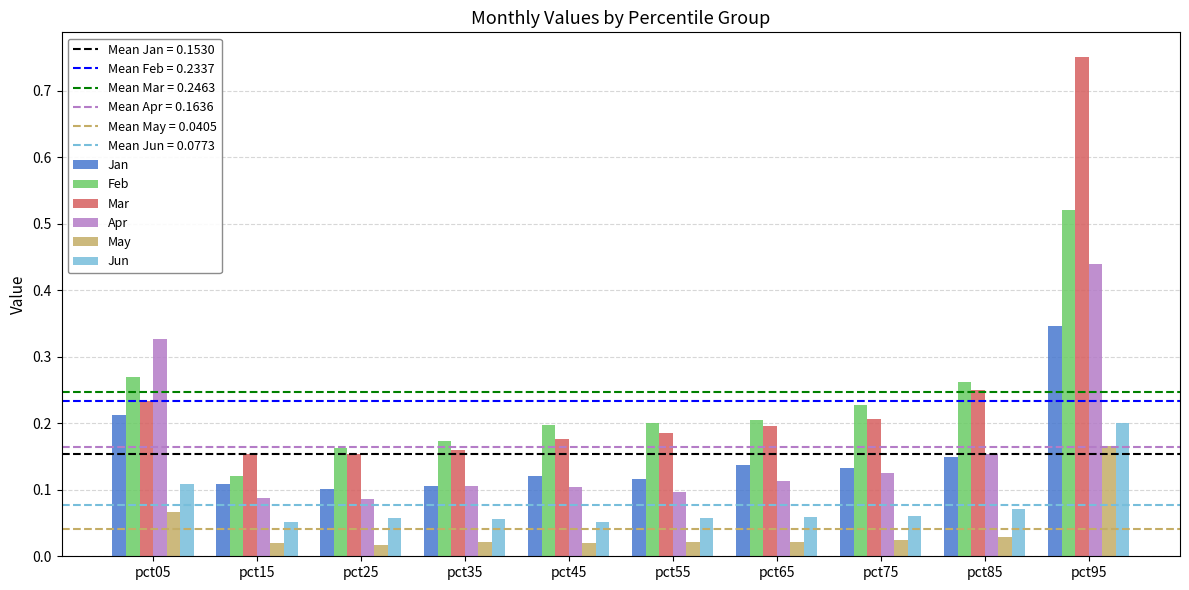

True or false: Apr has a value of 0.0 at pct25.

False